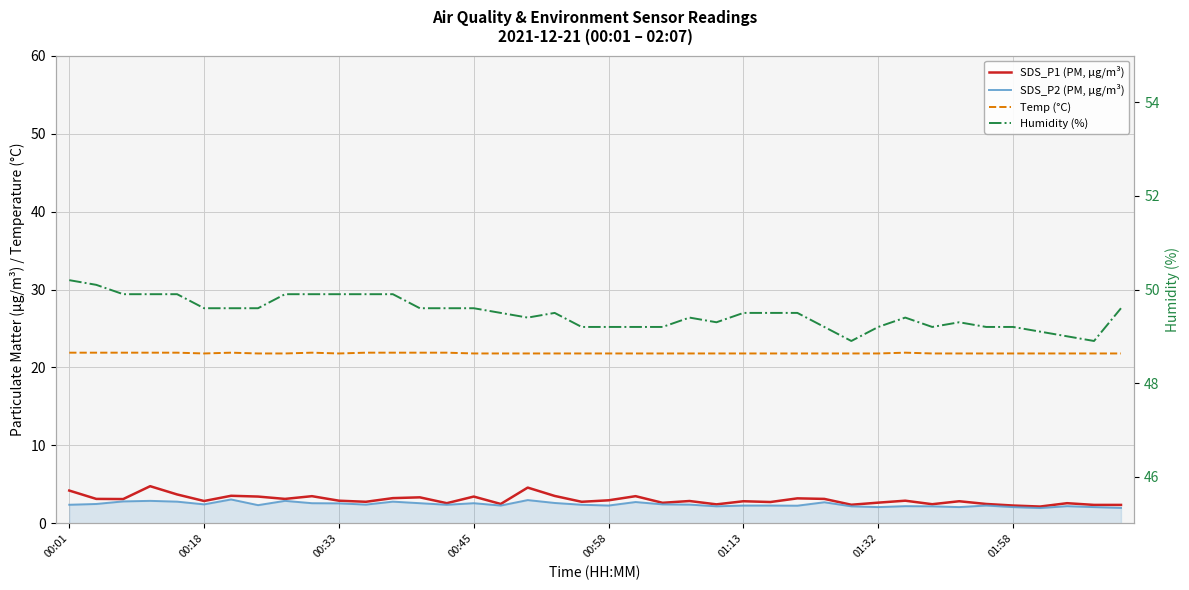

At how many categories does at least one series exceed 41?

40